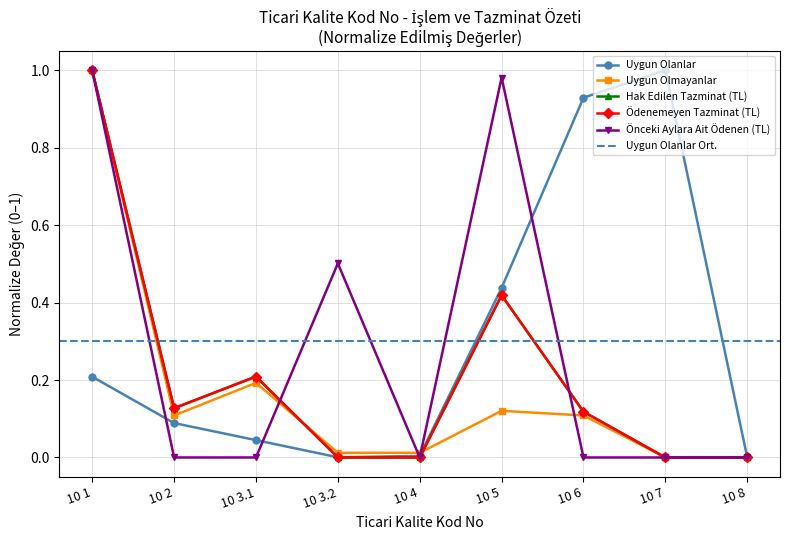

The BELİRLENEN STANDART SÜREYE UYGUN OLANLAR series shows 0.0 at 10 3.2. True or false?

False